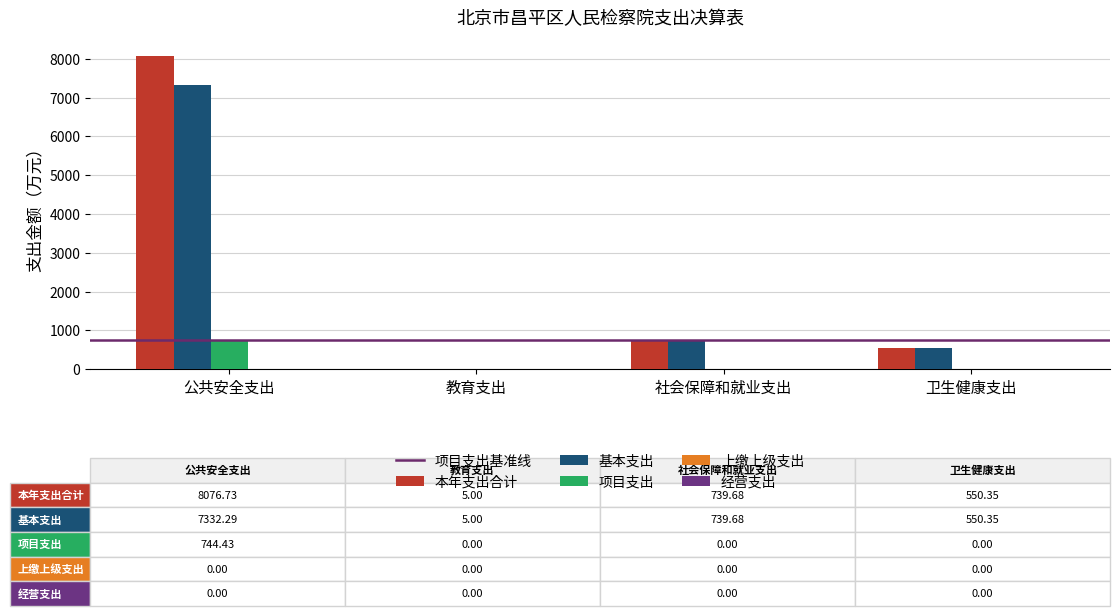

Which series changed the most between 公共安全支出 and 卫生健康支出?

本年支出合计